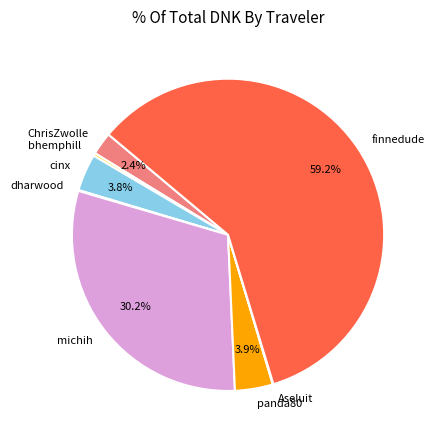

What is the majority slice?

finnedude